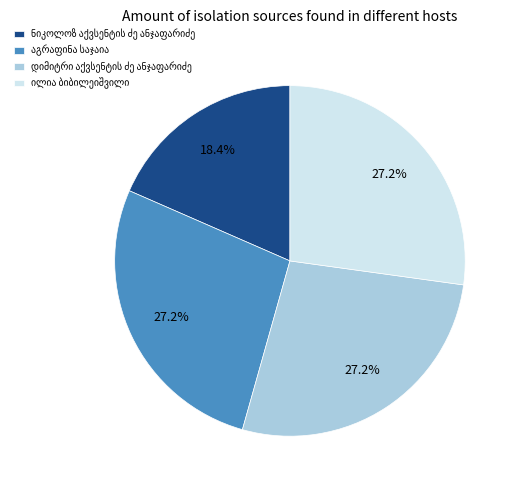

Is there any slice that represents more than half of the pie?

No